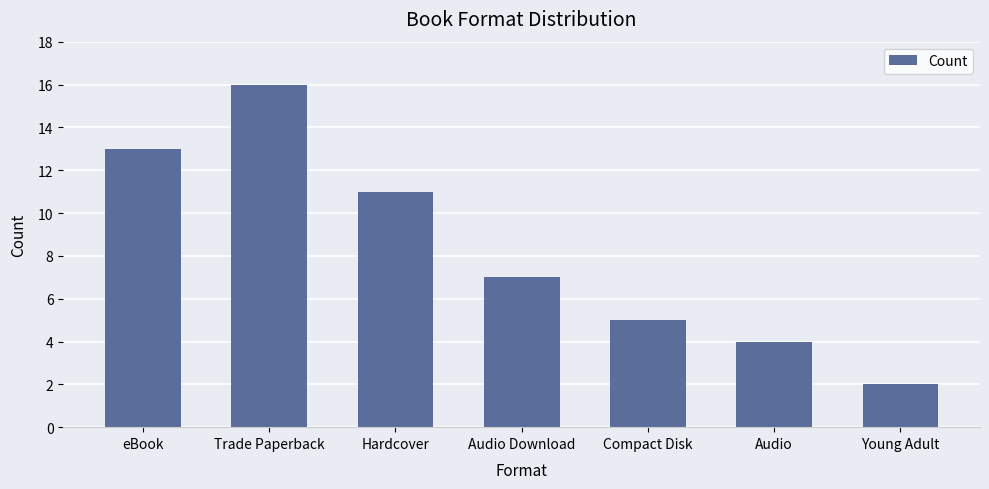

What is the label of the 1st bar from the right?

Young Adult